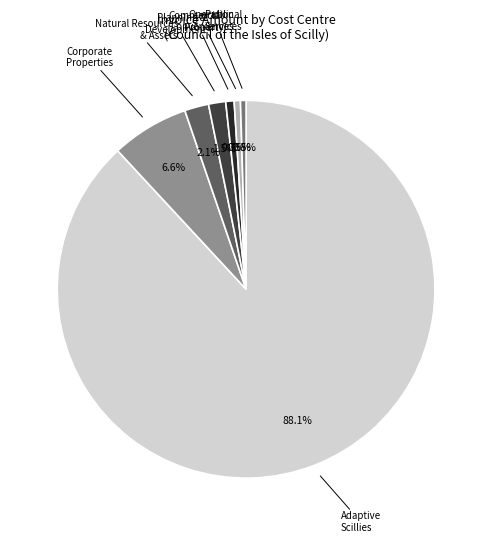

How many segments does this pie chart have?

7